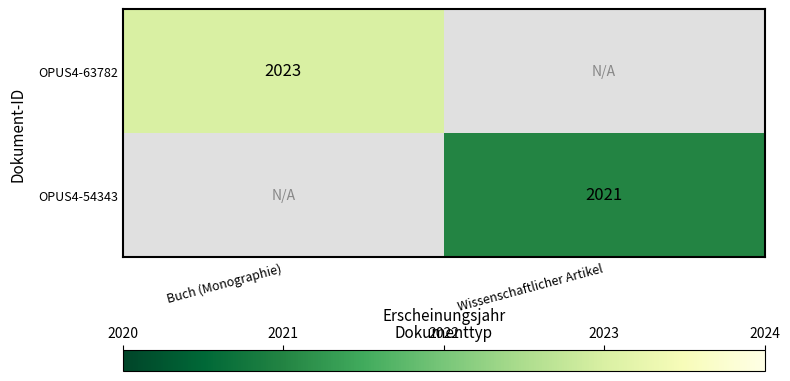

At which category does the chart reach its minimum across all series?

Wissenschaftlicher Artikel